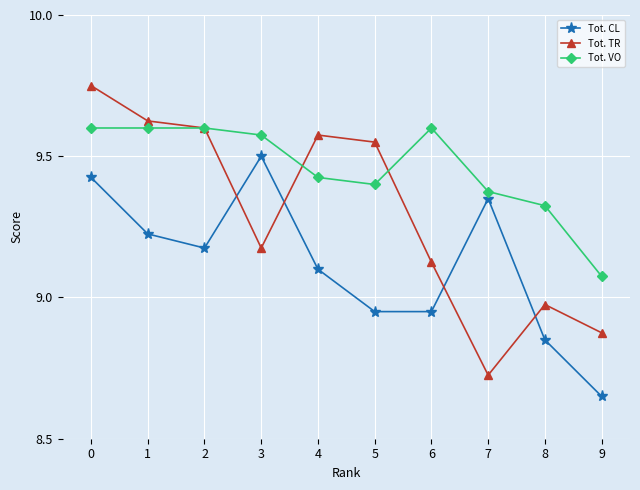

The Tot. VO series shows 5.5 at 8. True or false?

False